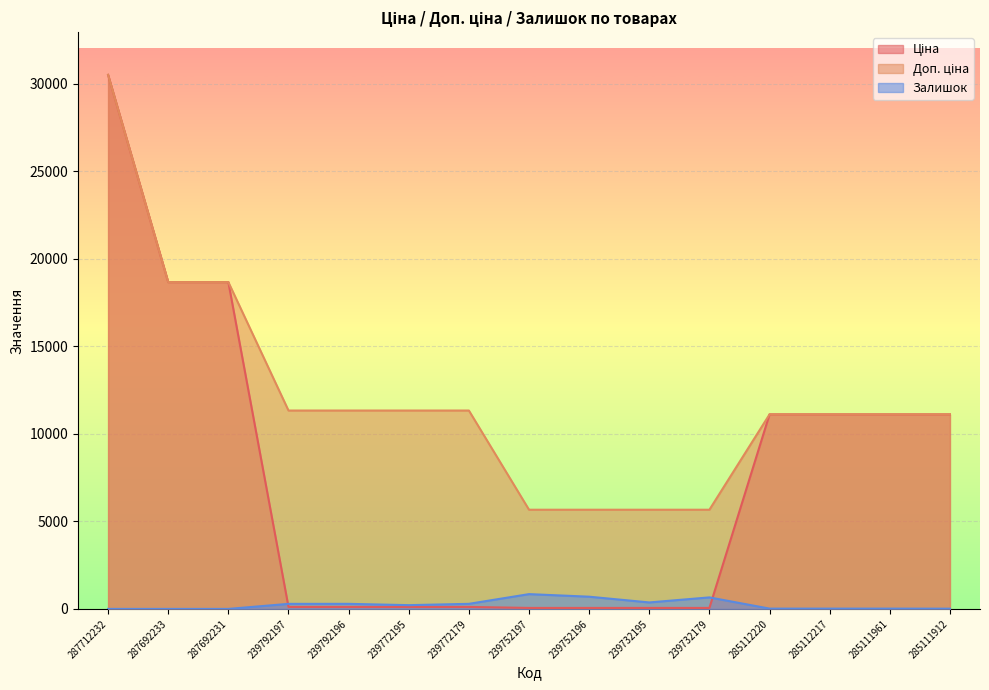

What are all the series names shown in the legend?

Ціна, Доп. ціна, Залишок